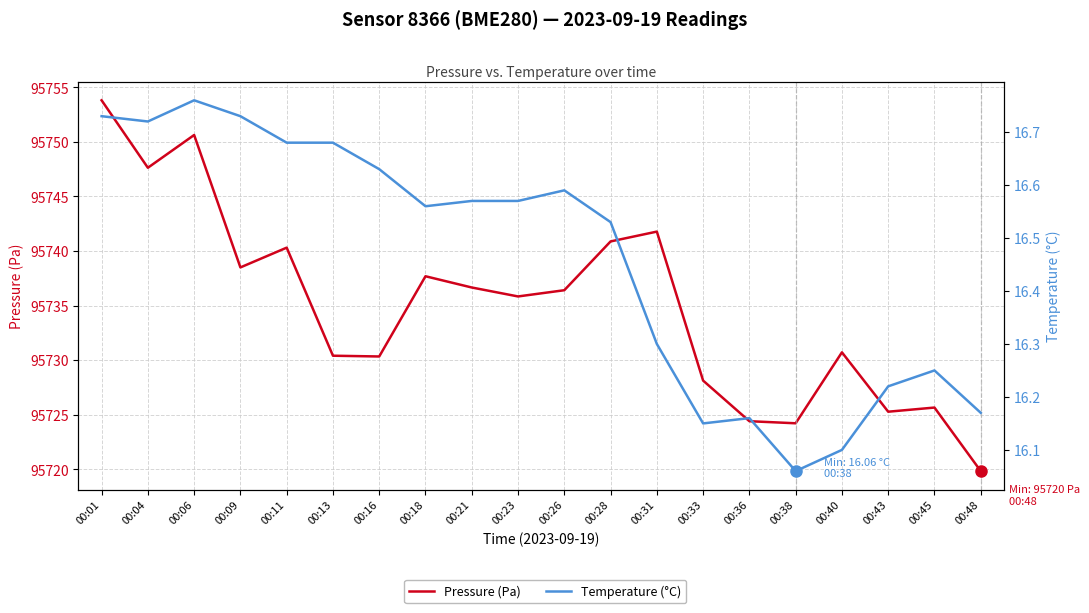

Reading left to right, list all the values displayed in this chart.

Pressure (Pa): 95753.8	95747.6	95750.6	95738.5	95740.3	95730.4	95730.3	95737.7	95736.7	95735.8	95736.4	95740.9	95741.8	95728.1	95724.4	95724.2	95730.7	95725.3	95725.7	95719.8
Temperature (°C): 16.7	16.7	16.8	16.7	16.7	16.7	16.6	16.6	16.6	16.6	16.6	16.5	16.3	16.1	16.2	16.1	16.1	16.2	16.2	16.2